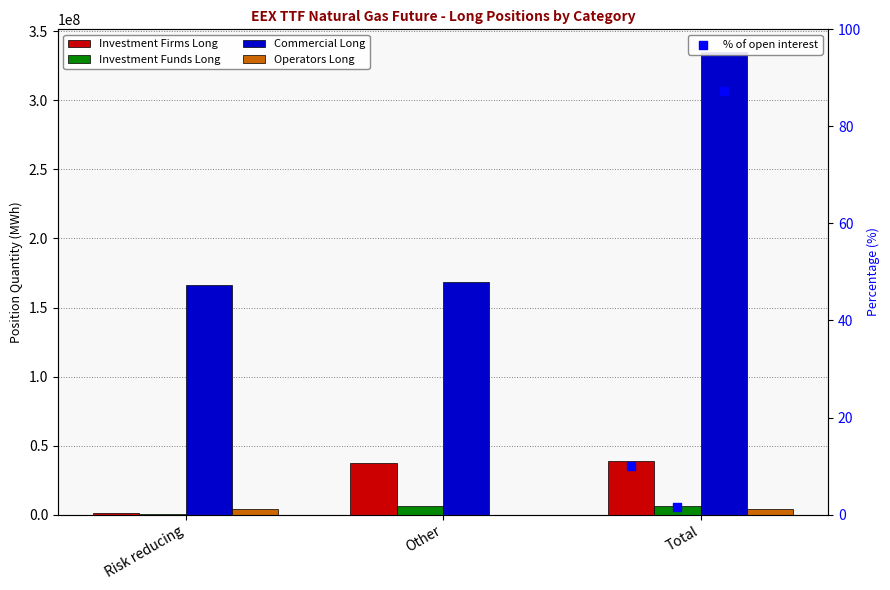

At which category is the sum across all series the highest?

Total